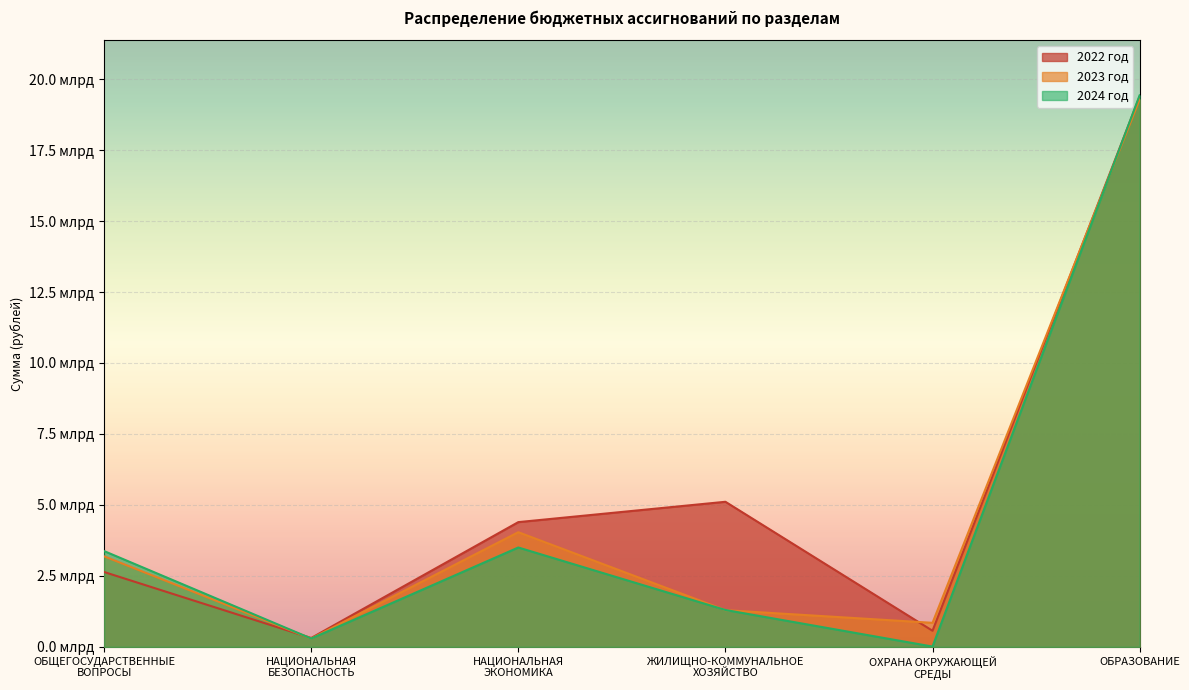

At which category is the sum across all series the highest?

ОБРАЗОВАНИЕ